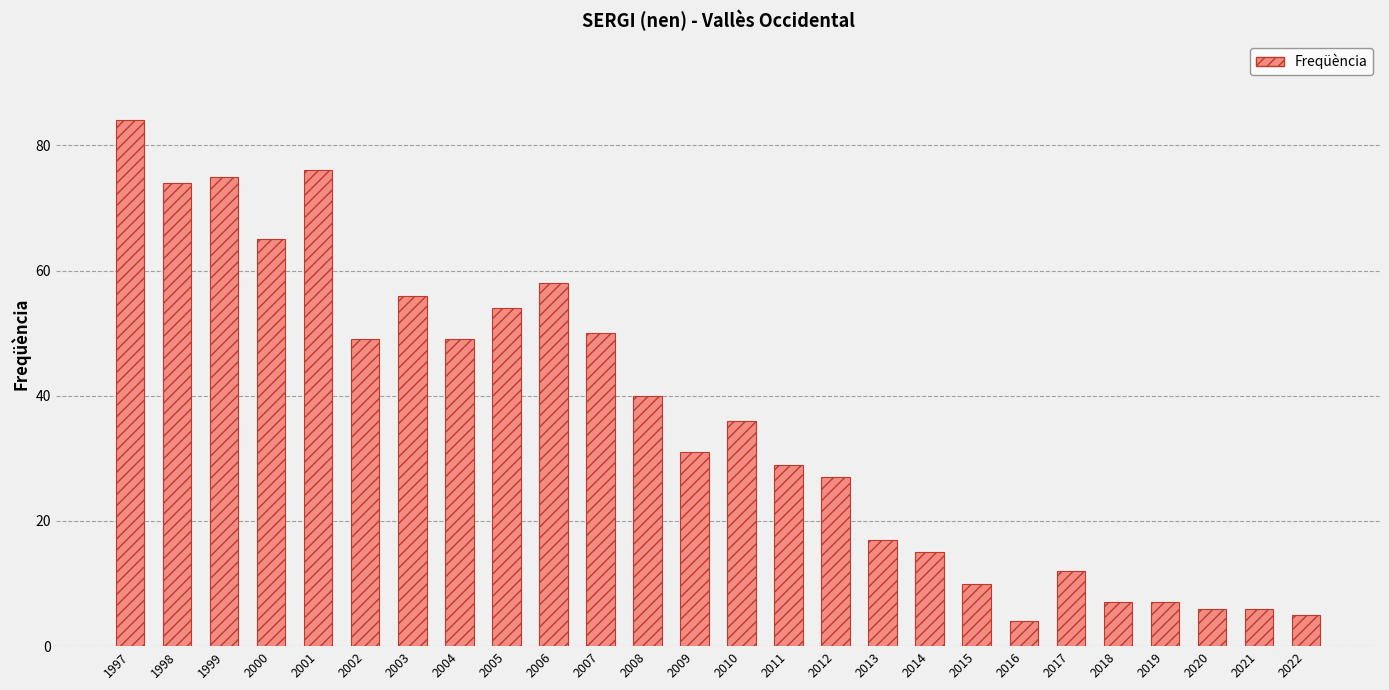

What is the maximum value shown in the chart?

84